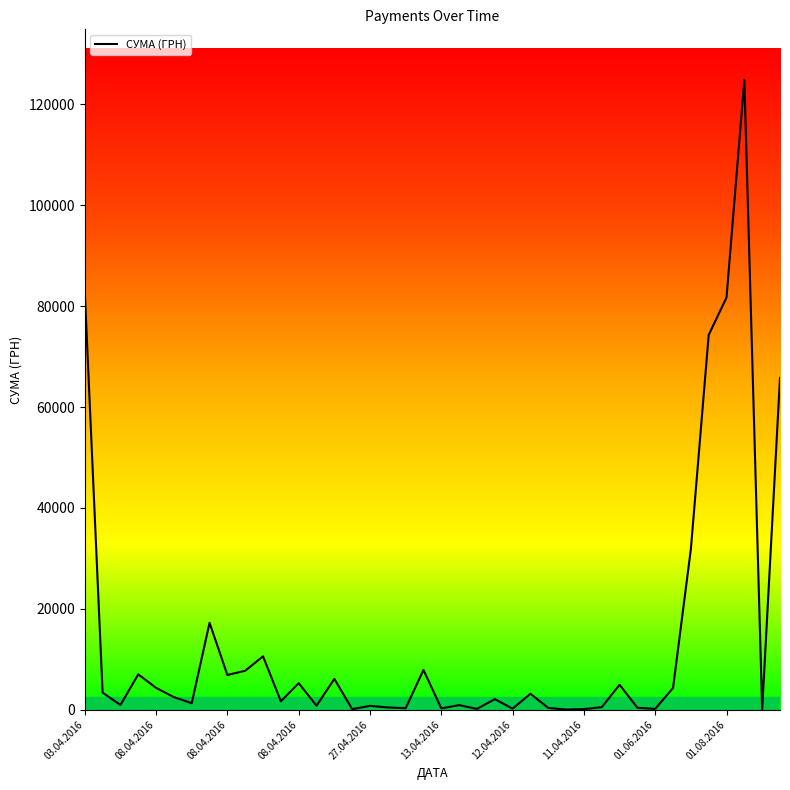

What is the difference between the maximum and minimum values?

124867.4